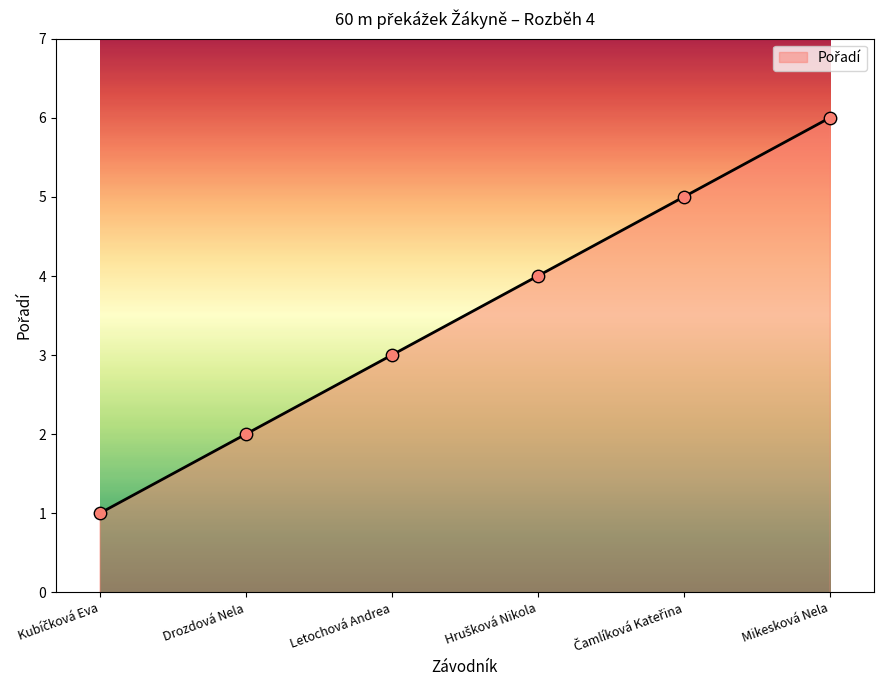

What is the change in value from Drozdová Nela to Mikesková Nela?

+4